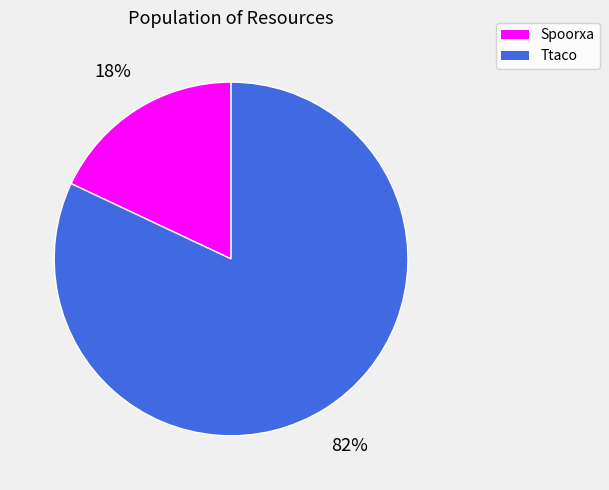

Is it true that Spoorxa is 18% of the pie?

True